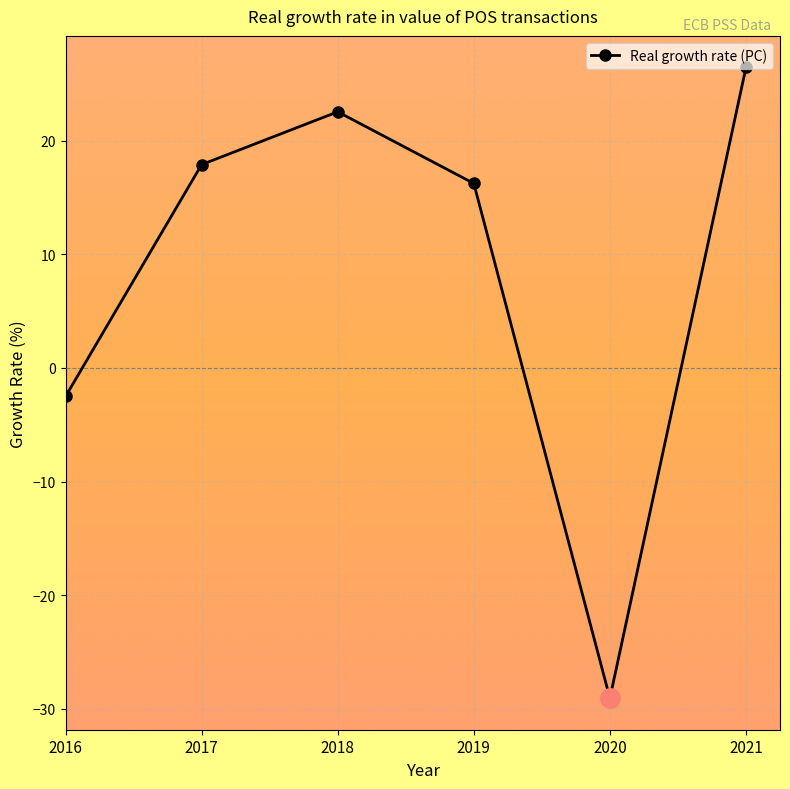

At which category does the chart reach its peak across all series?

2021